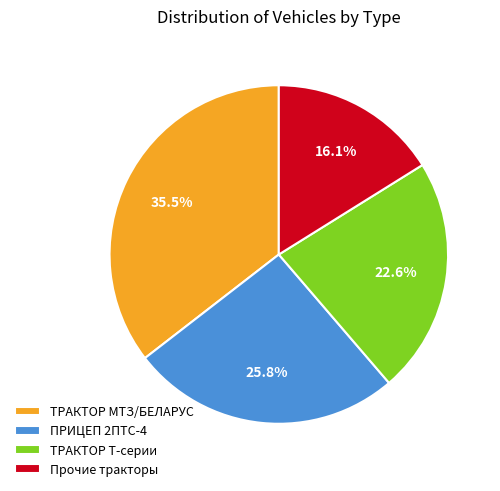

Approximately how many times larger is the value at ПРИЦЕП 2ПТС-4 compared to Прочие тракторы?

1.6